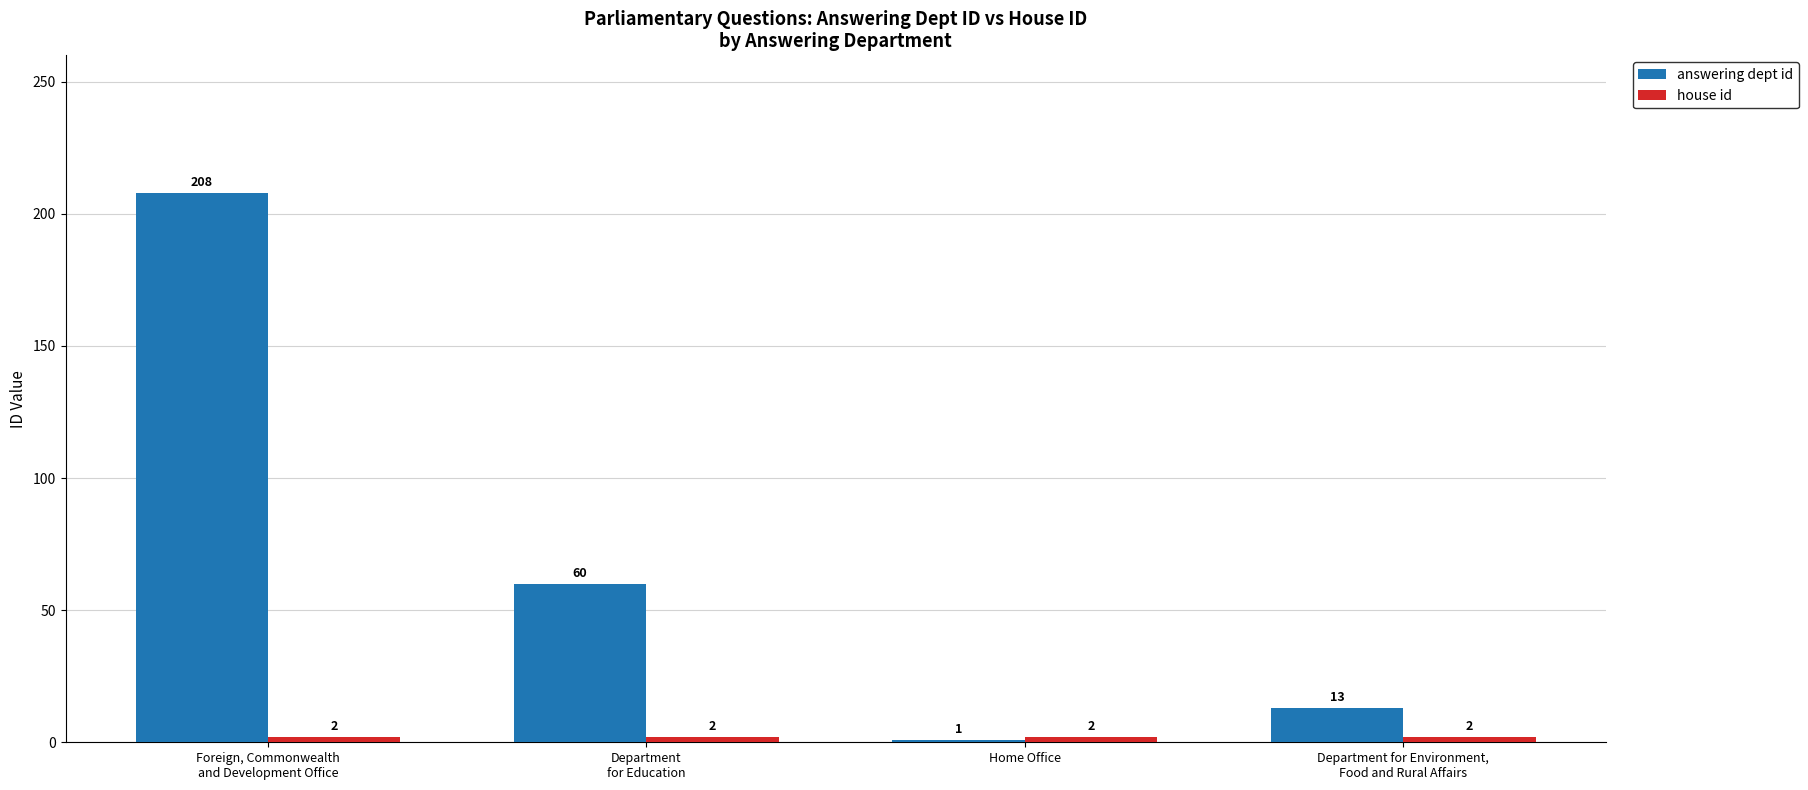

What is the minimum value for answering dept id?

1